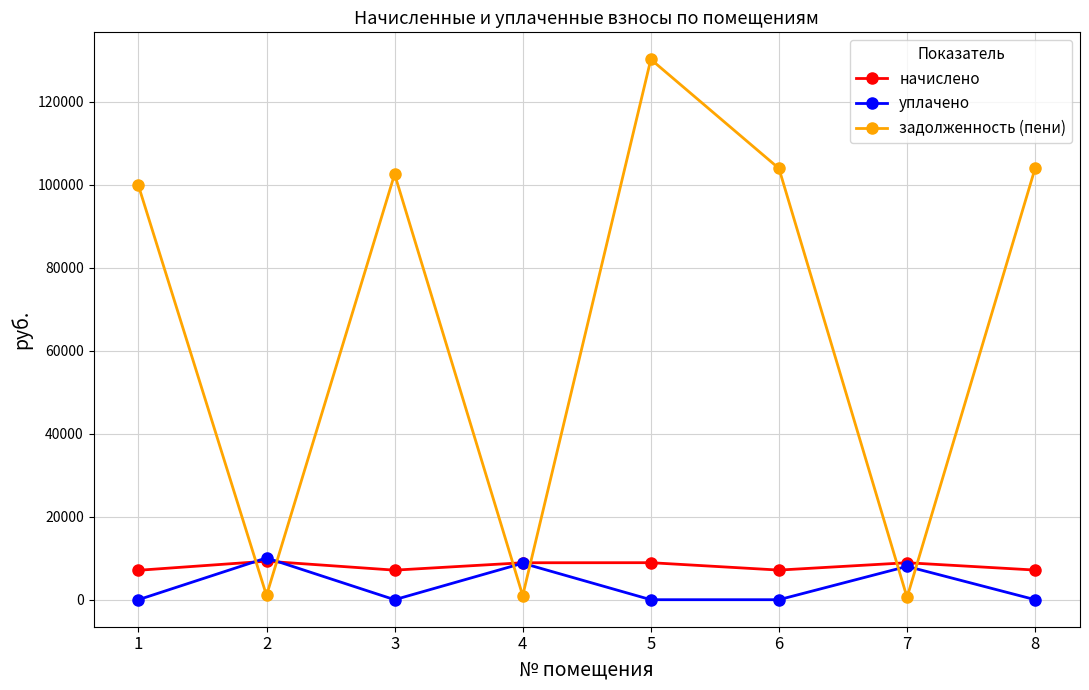

Count the number of categories in the chart.

8